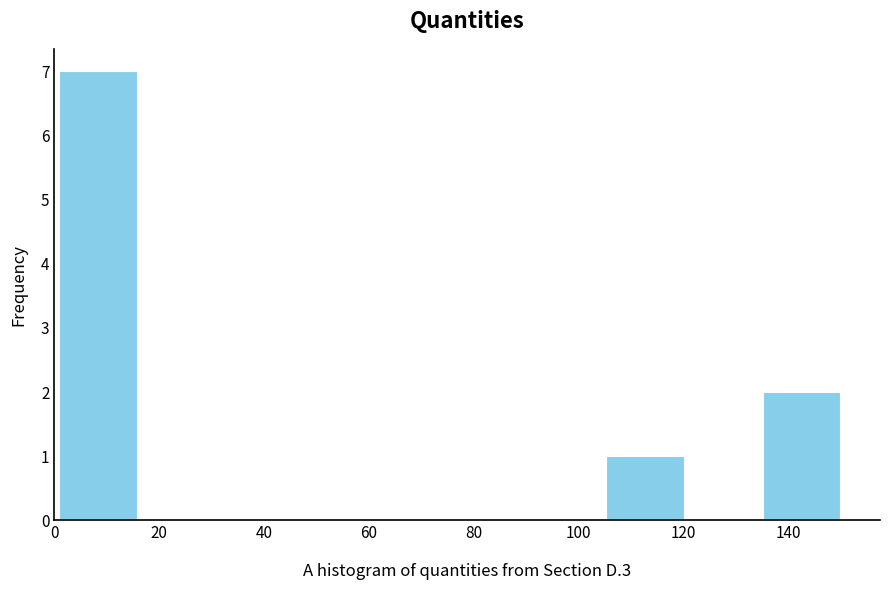

Which range on the x-axis has the tallest bar?

2 to 16